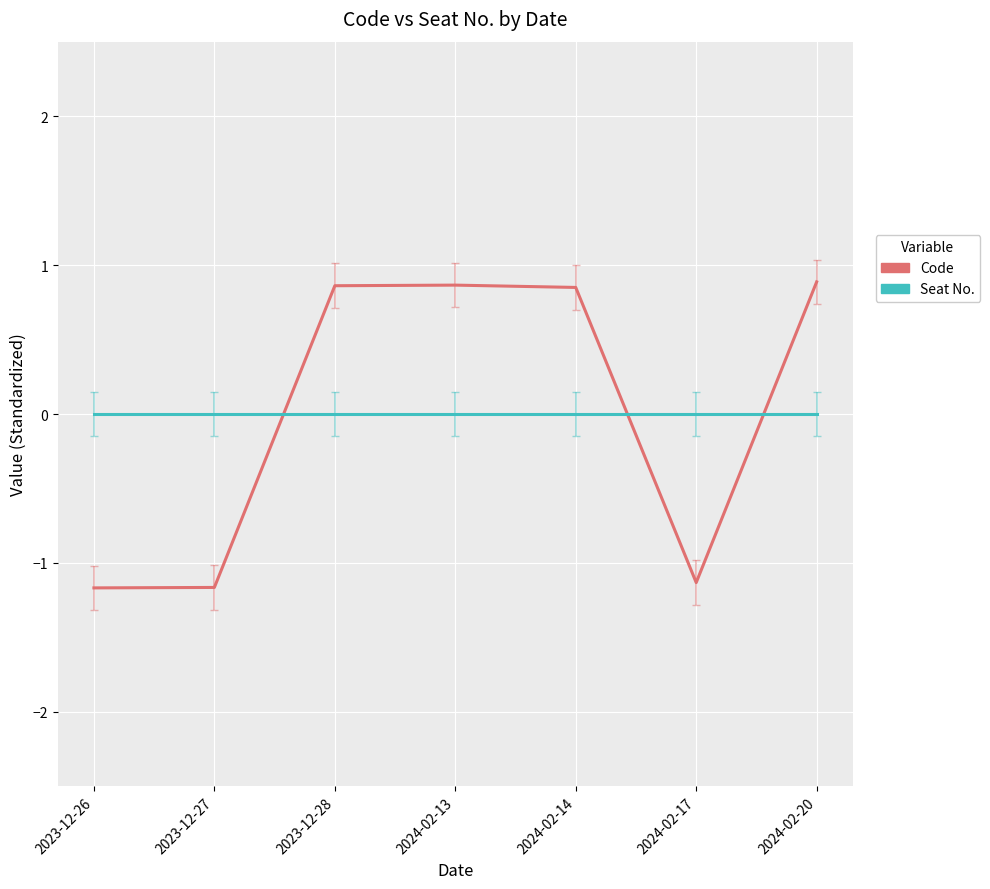

What position from the right is 2023-12-28?

5